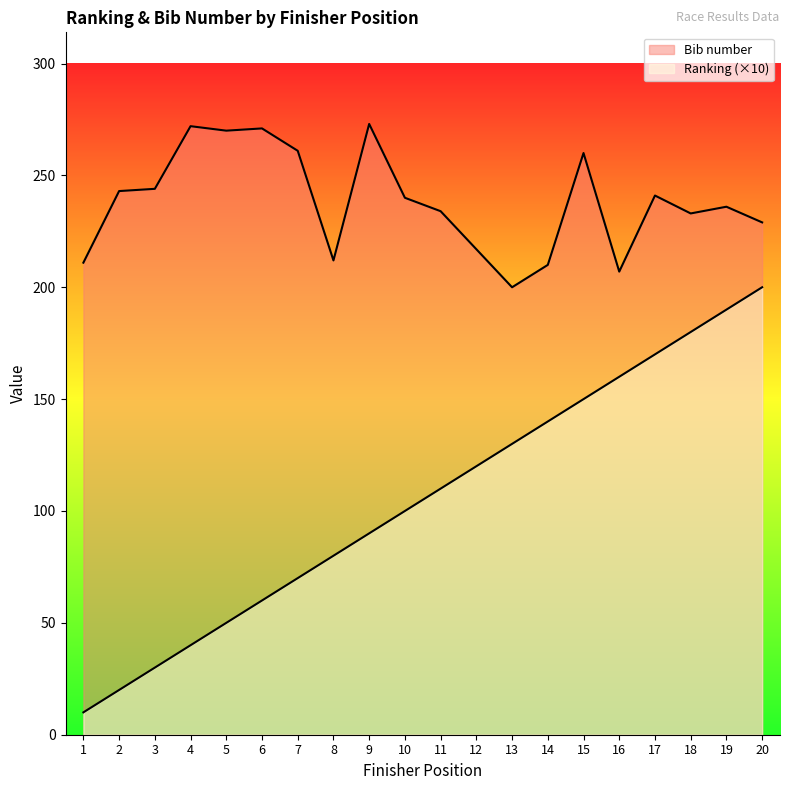

At 15, list the series in order from largest to smallest.

Bib number, Ranking